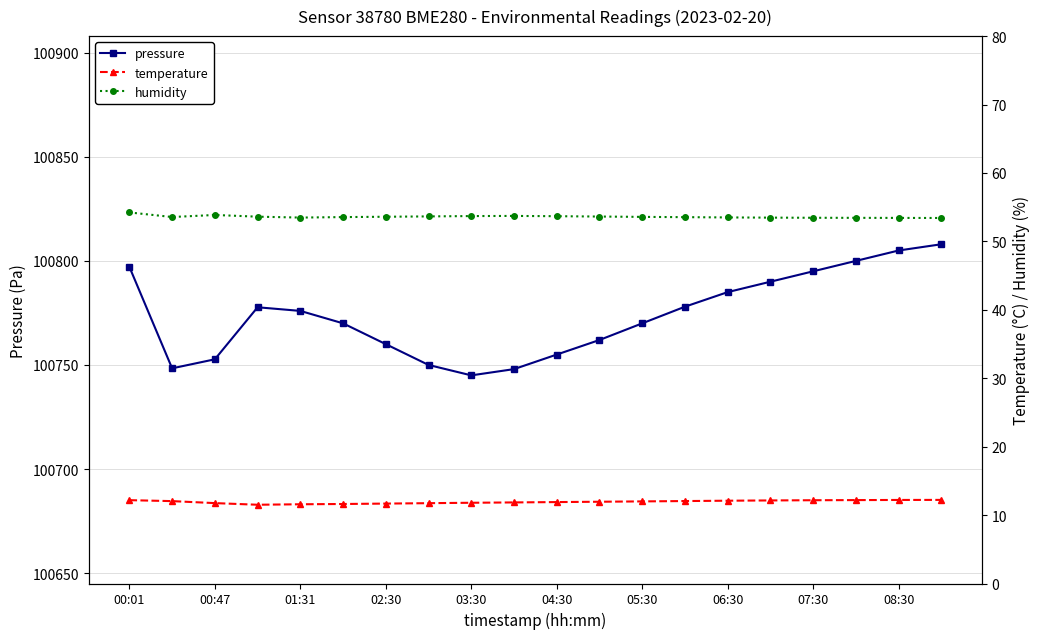

True or false: pressure and humidity intersect in this chart.

False